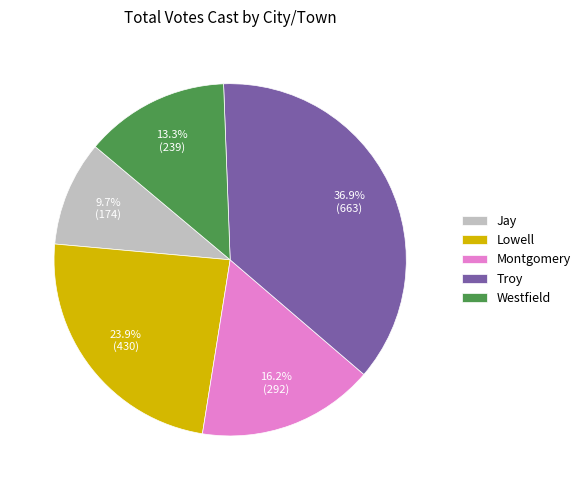

How many segments does this pie chart have?

5